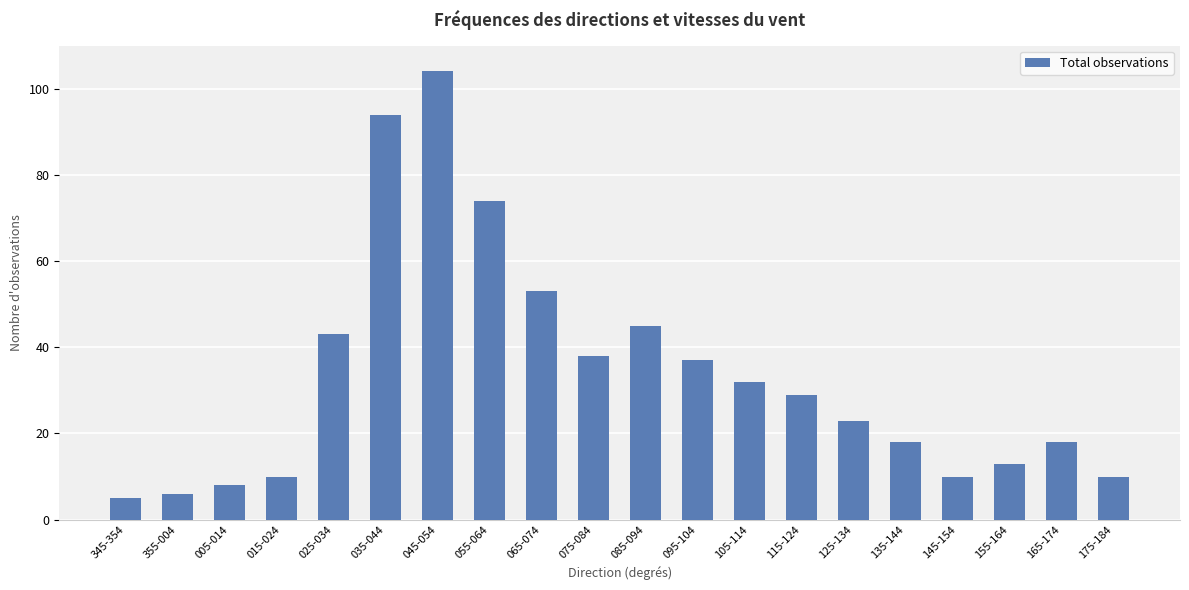

What is the difference between the maximum and minimum values?

99